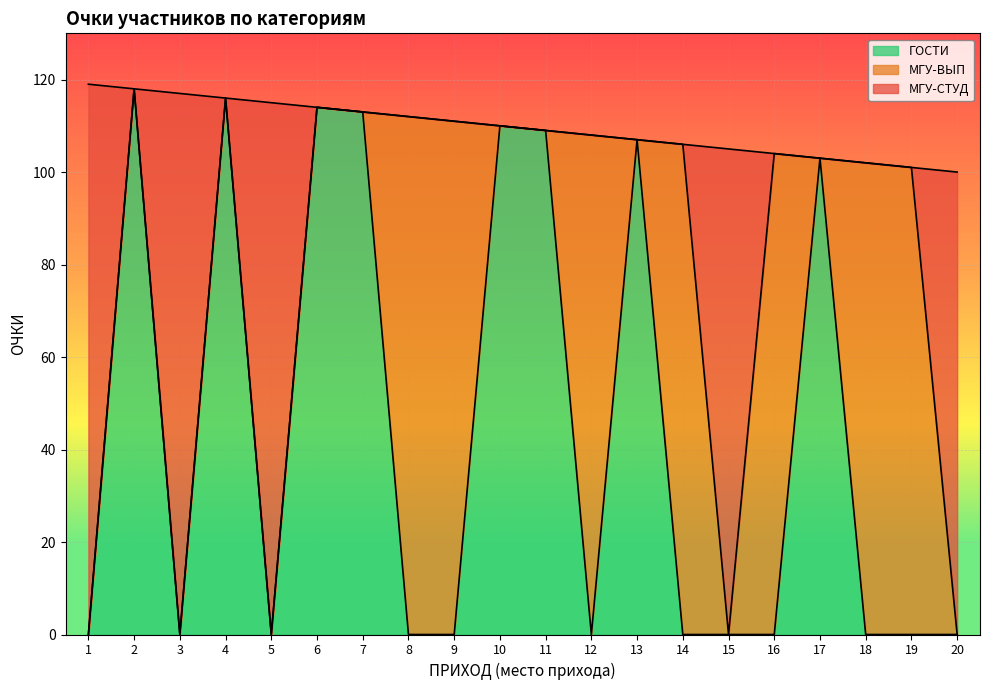

The ГОСТИ series shows 41 at 6. True or false?

False